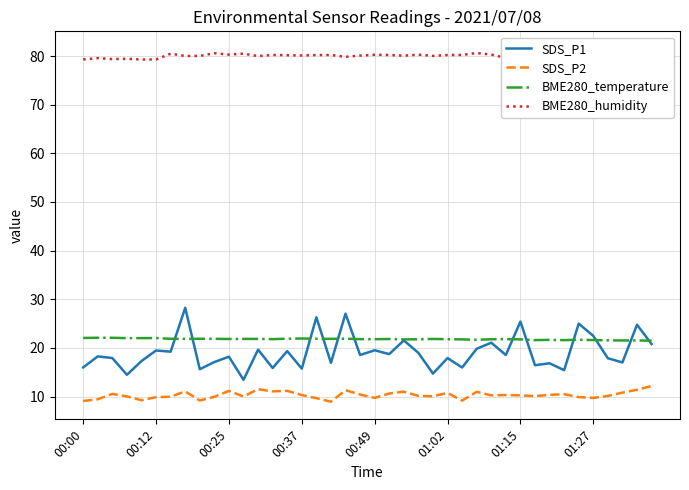

What is the average value of the SDS_P2 series?

10.3